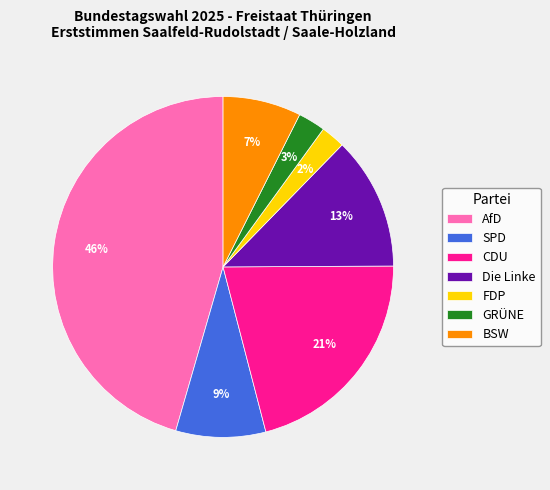

Does SPD represent more than half of the total?

No